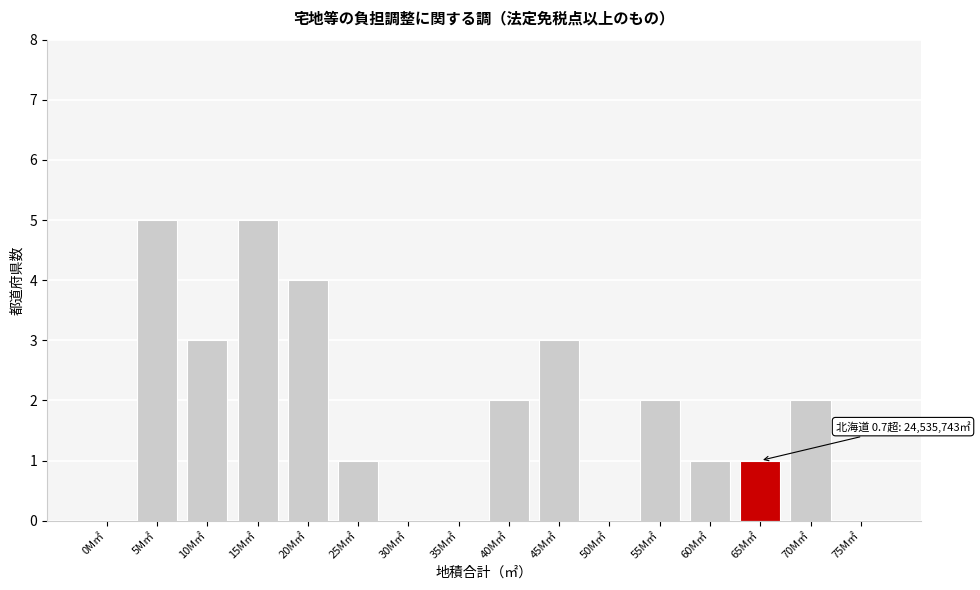

Reading right to left, extract all data points from this chart.

75M㎡=0	70M㎡=2	65M㎡=1	60M㎡=1	55M㎡=2	50M㎡=0	45M㎡=3	40M㎡=2	35M㎡=0	30M㎡=0	25M㎡=1	20M㎡=4	15M㎡=5	10M㎡=3	5M㎡=5	0M㎡=0